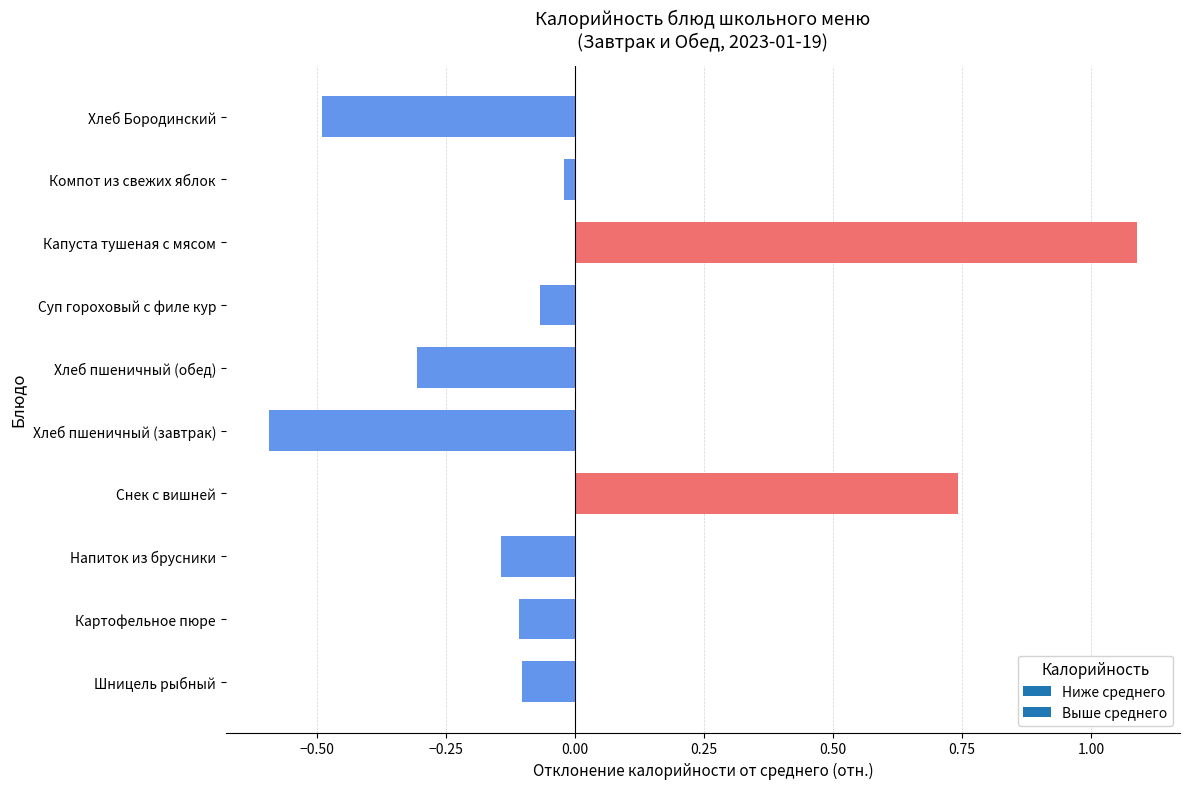

What is the sum of the values at Хлеб Бородинский and Шницель рыбный?

-0.6